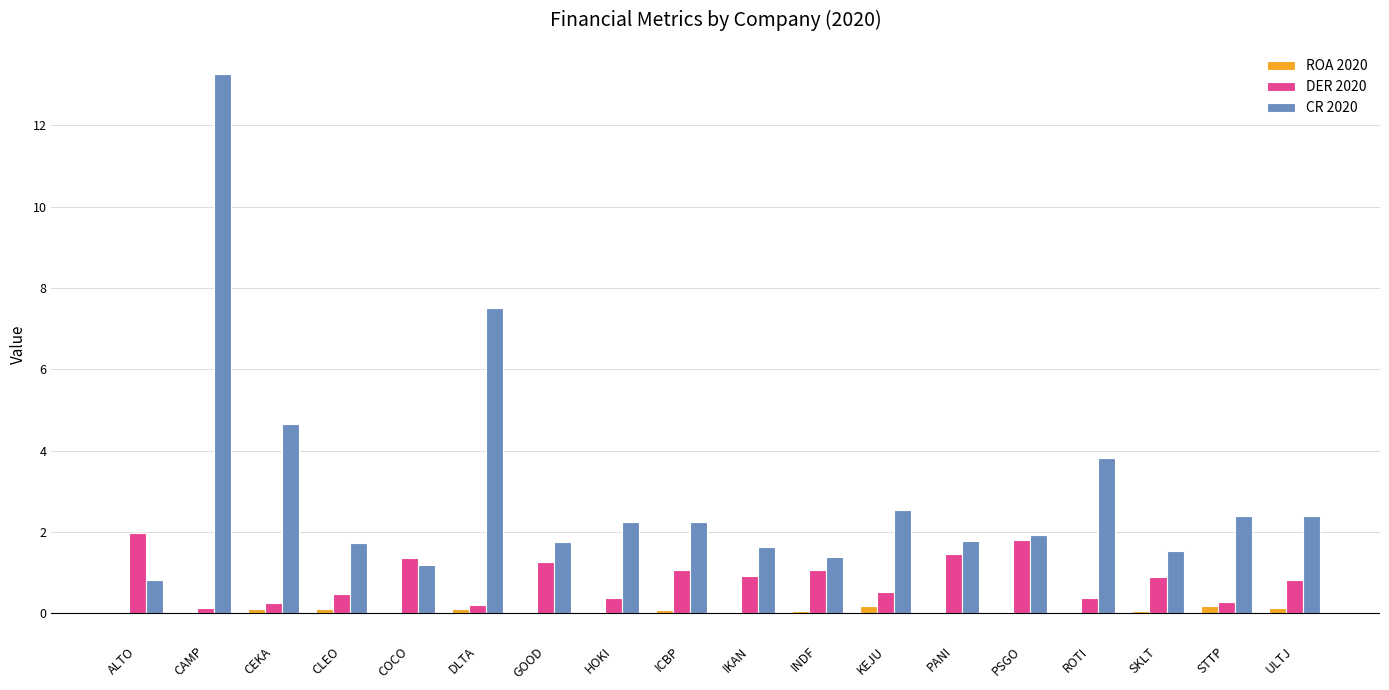

What is the sum of all DER 2020 values?

15.2